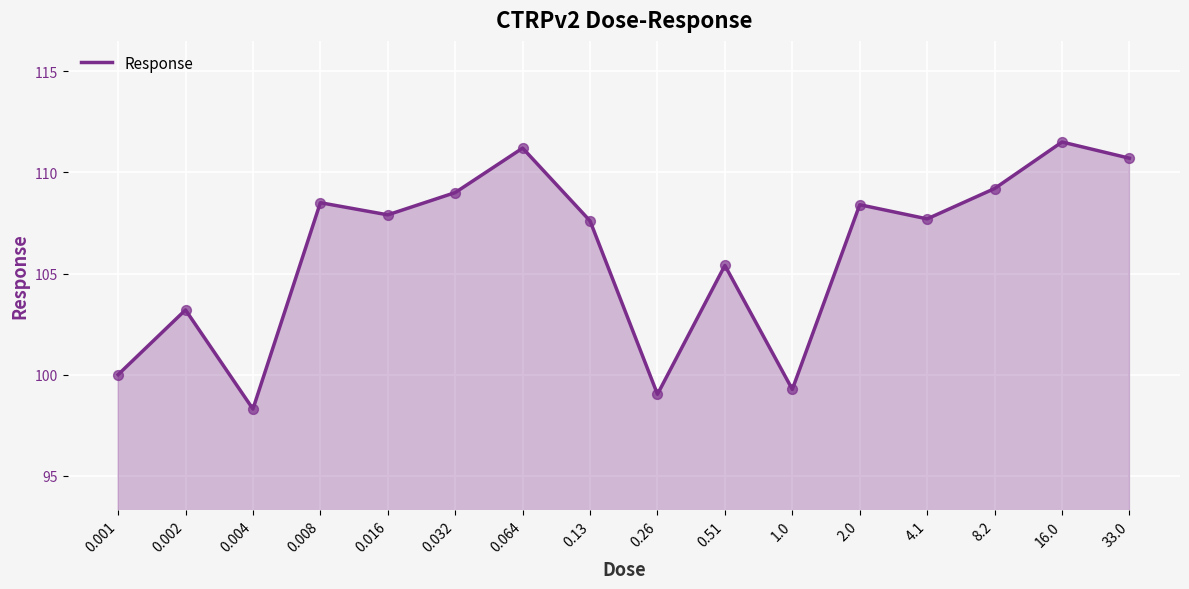

Between 0.008 and 0.016, which is larger?

0.008